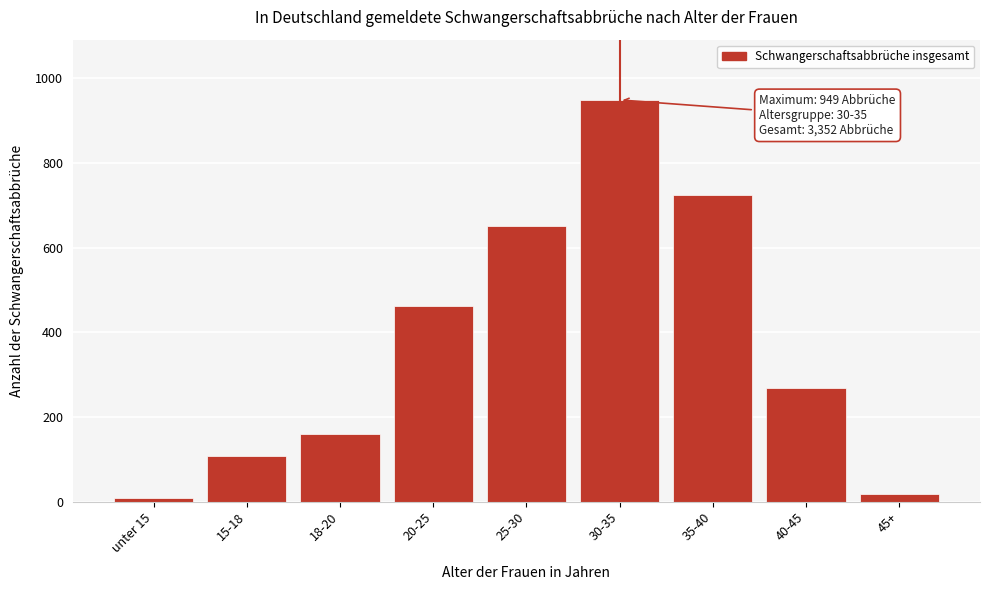

Reading right to left, extract all data points from this chart.

45+=18	40-45=268	35-40=724	30-35=949	25-30=651	20-25=463	18-20=161	15-18=108	unter 15=10